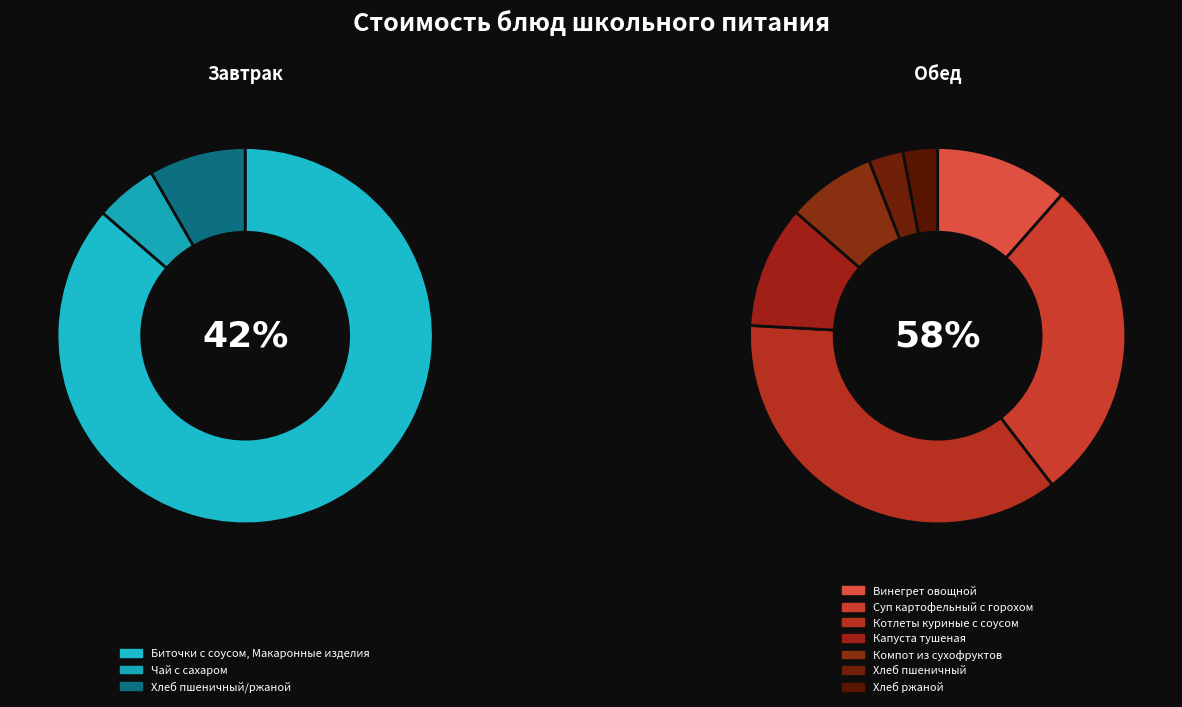

Is there a majority slice in this chart?

No